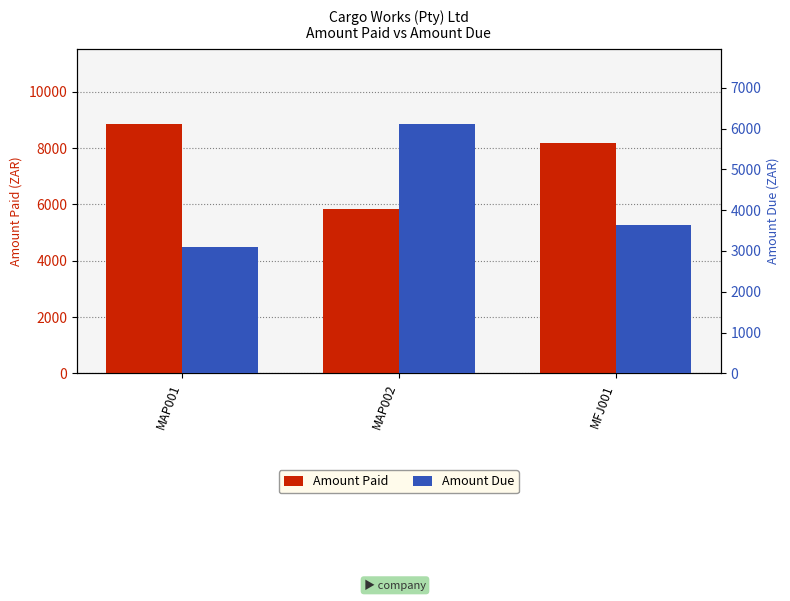

What is the difference between the maximum and second lowest values in the Amount Due series?

2467.3